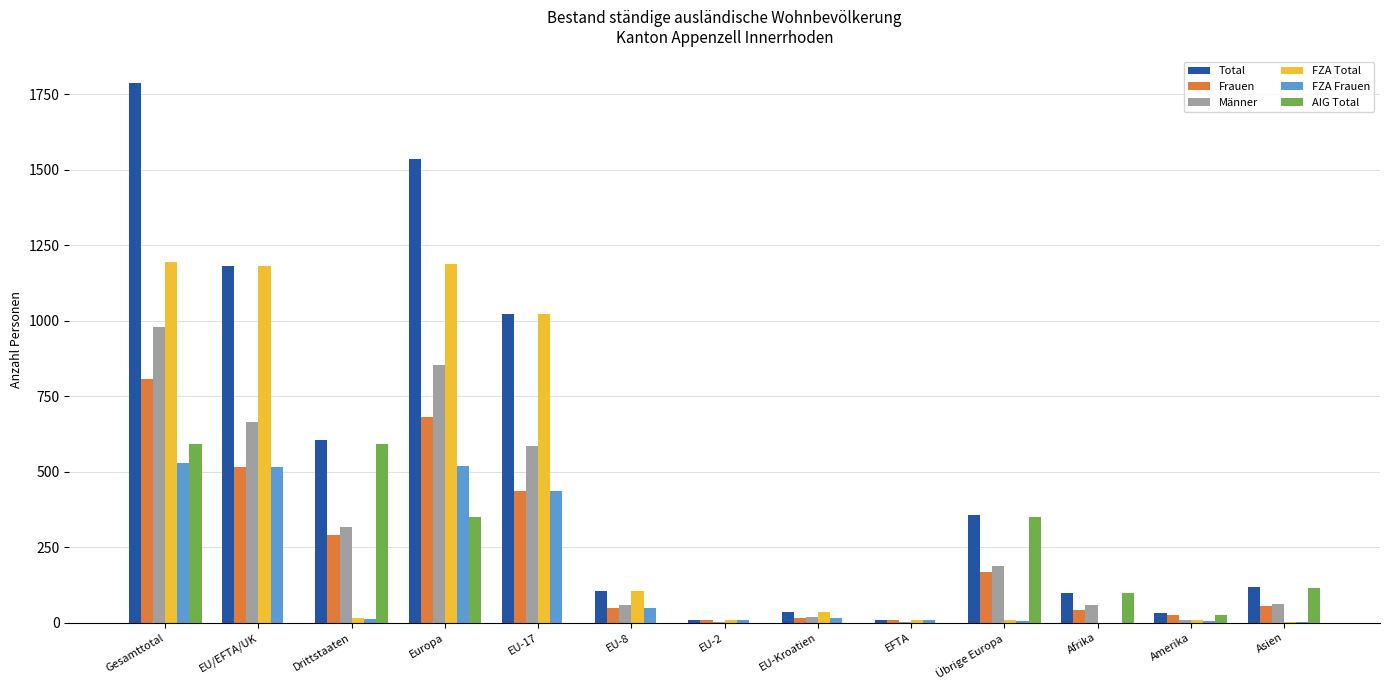

Is the value of Total at Europa greater than the value of AIG Total at Europa?

Yes